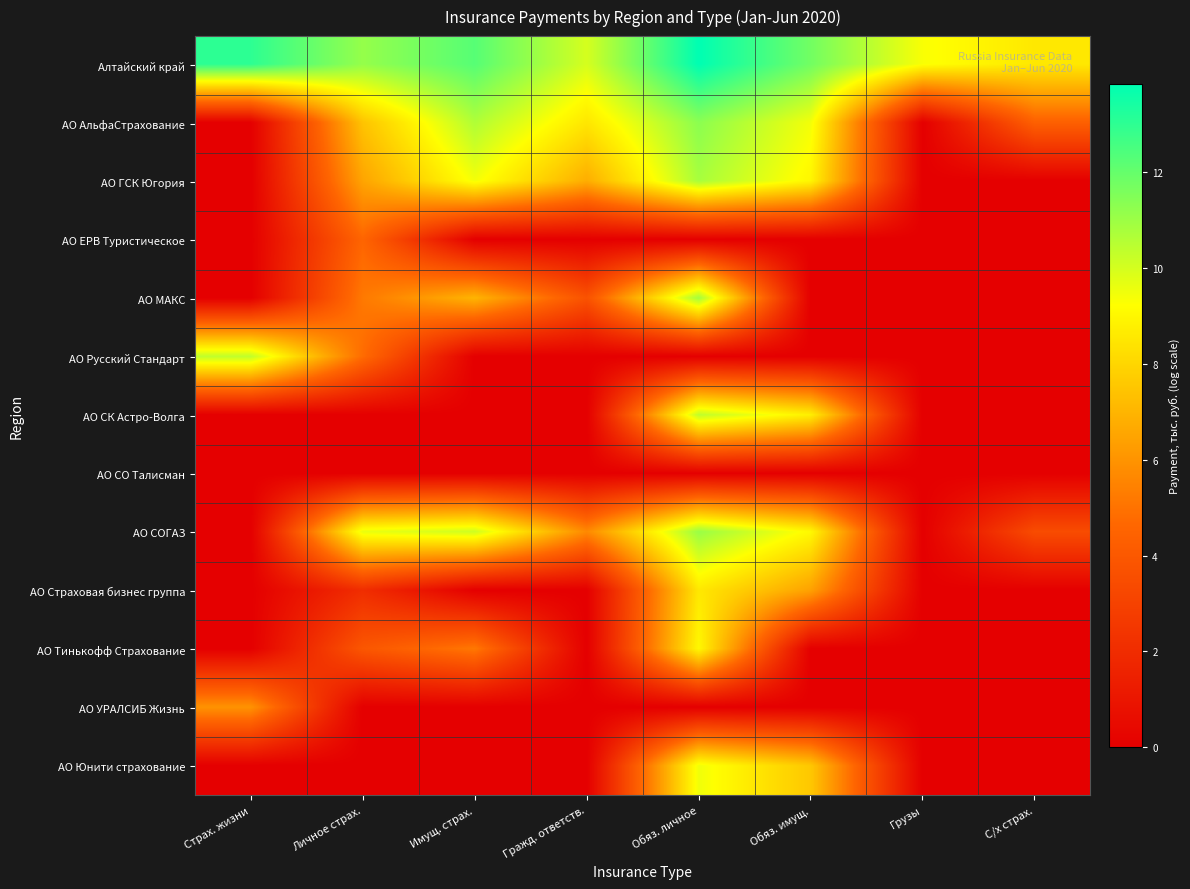

What is the maximum value shown in the chart?

13.8